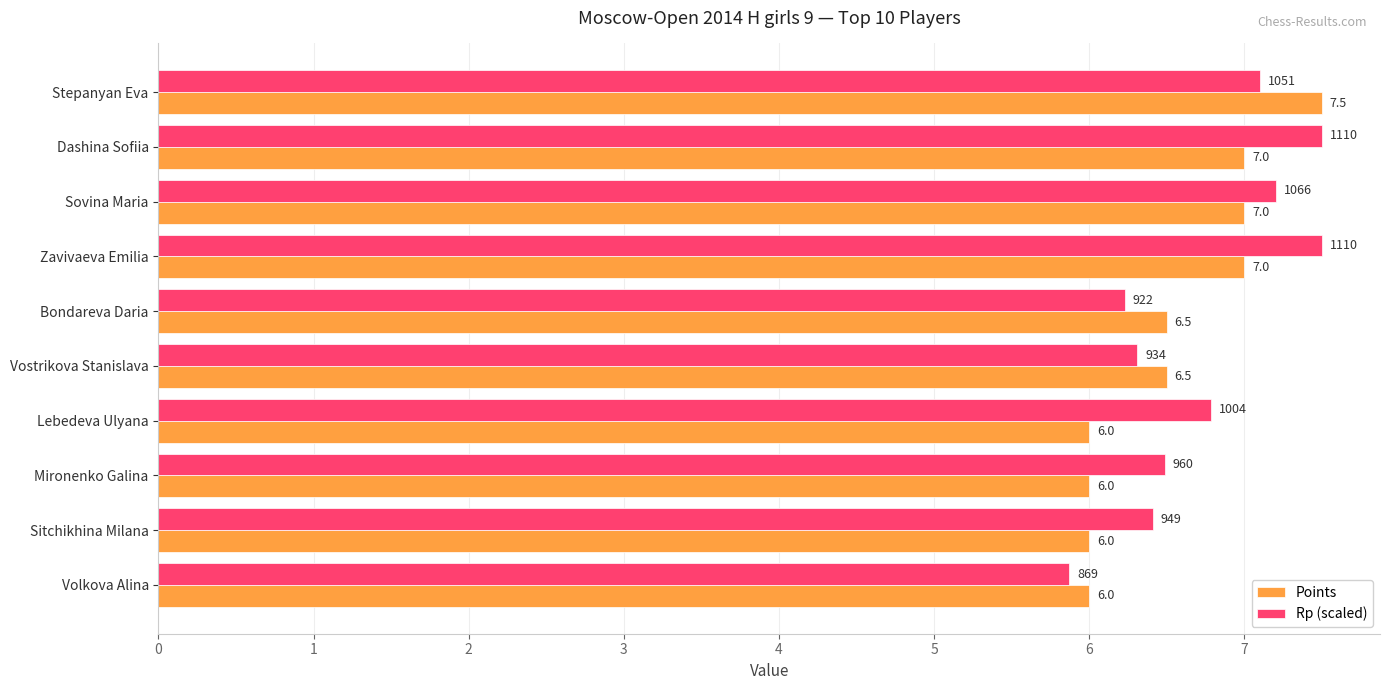

Which category has the lowest value in the Rp (scaled) series?

Volkova Alina